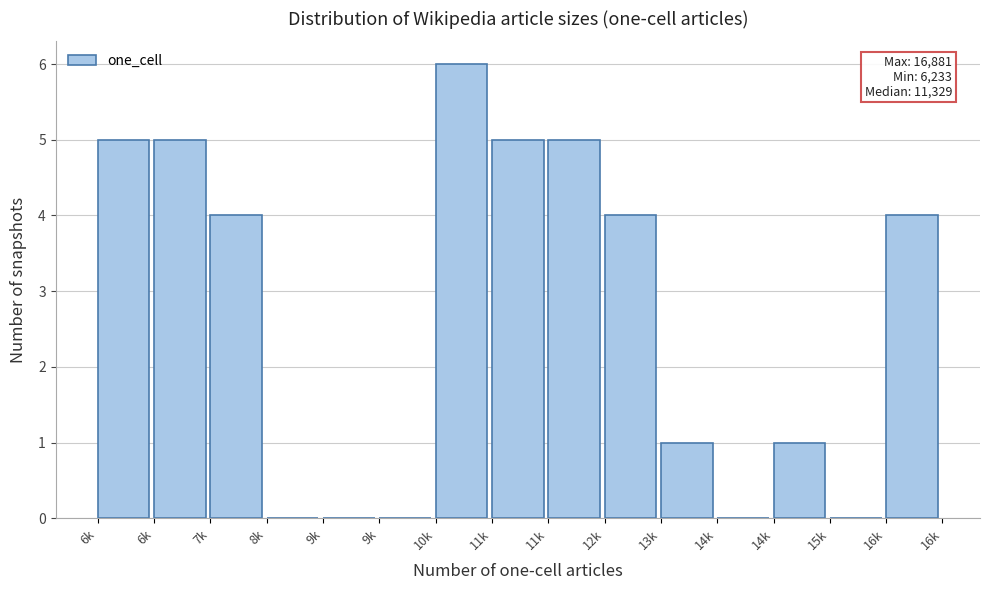

Are the bars horizontal?

No